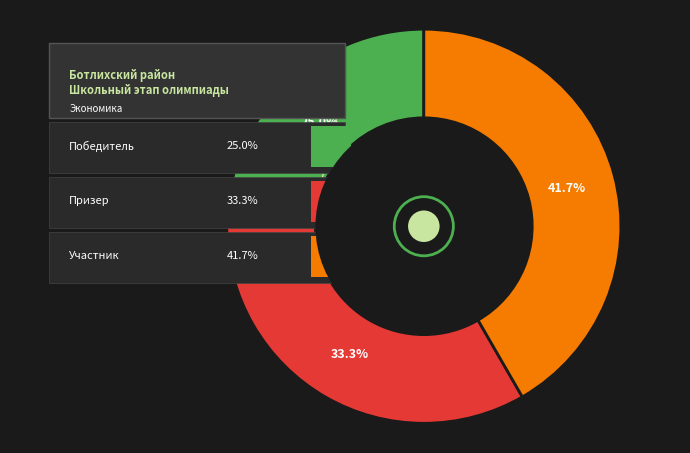

Which category has the smallest portion of the pie?

Победитель